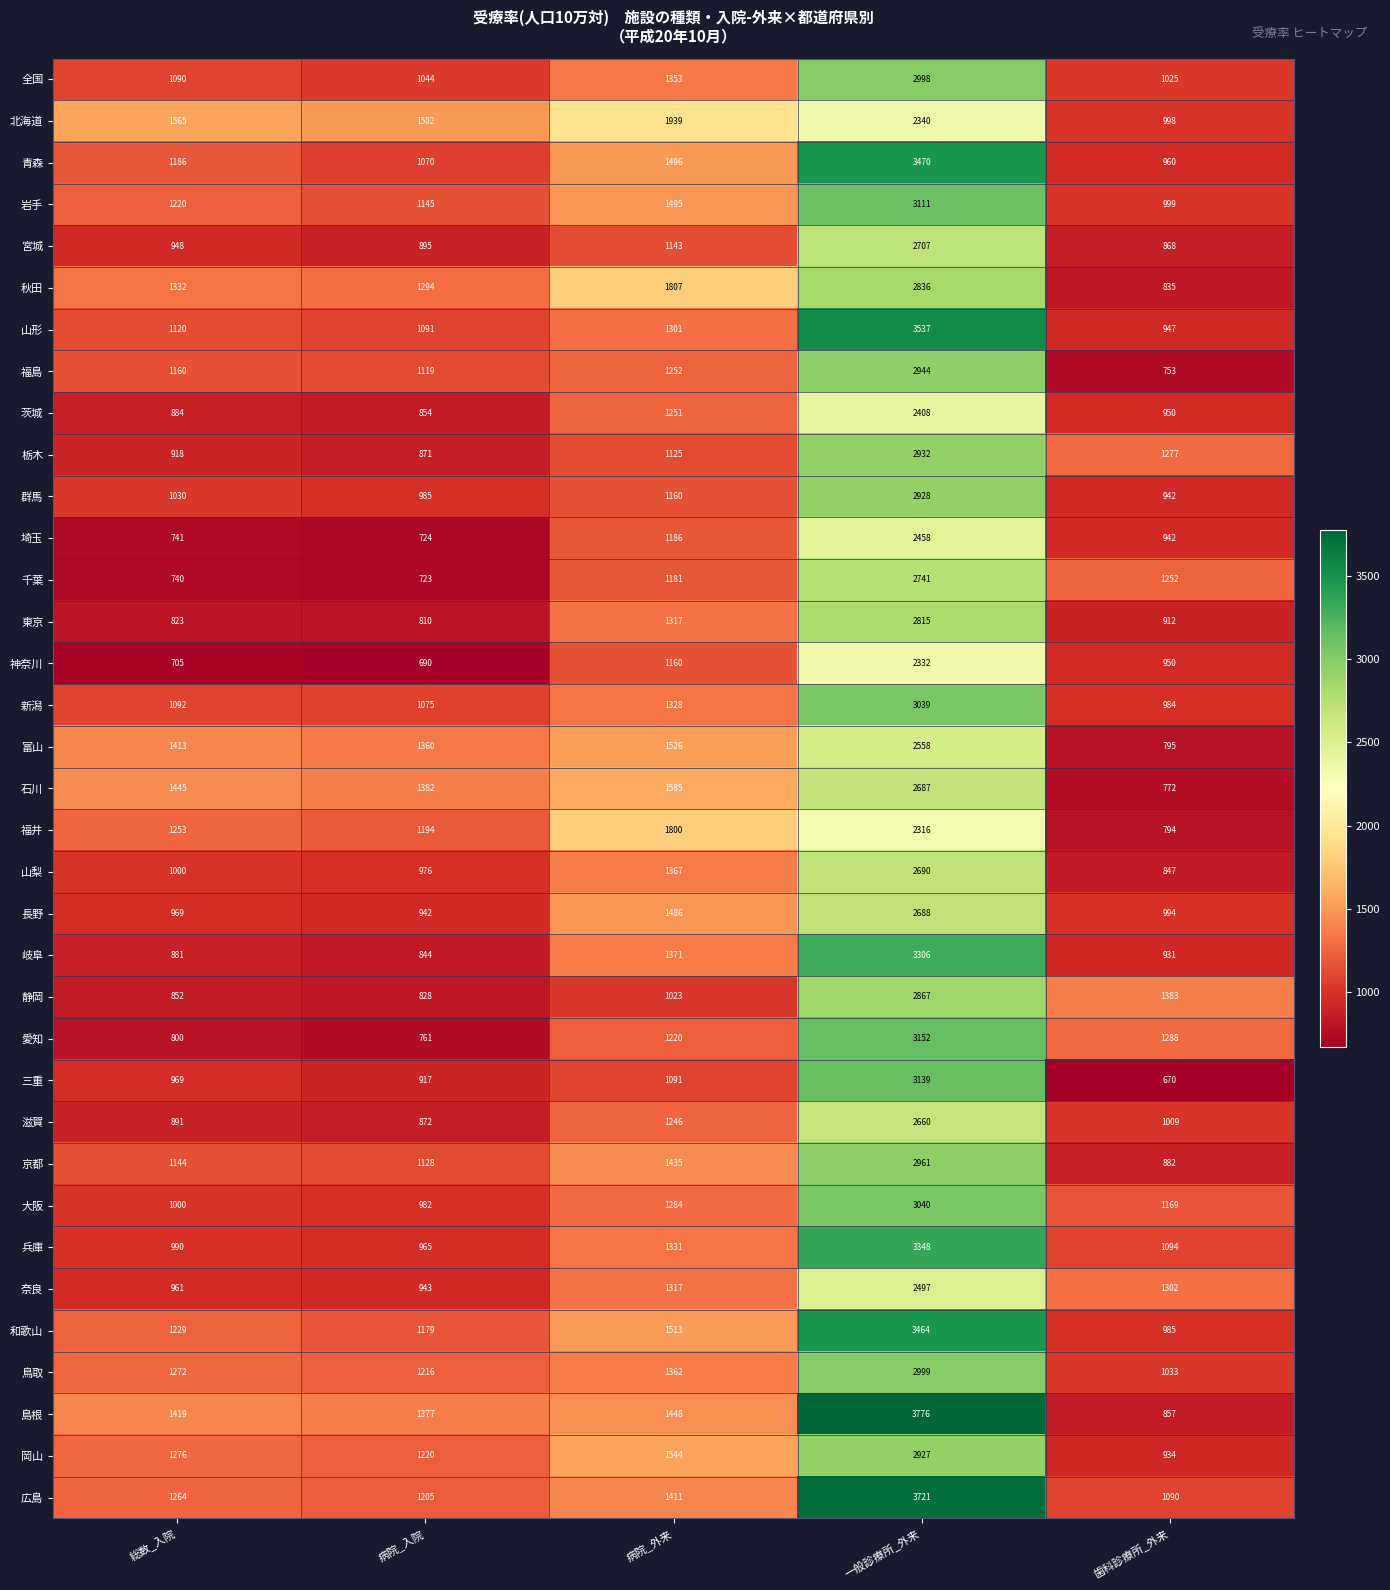

How many distinct data groups are displayed?

35